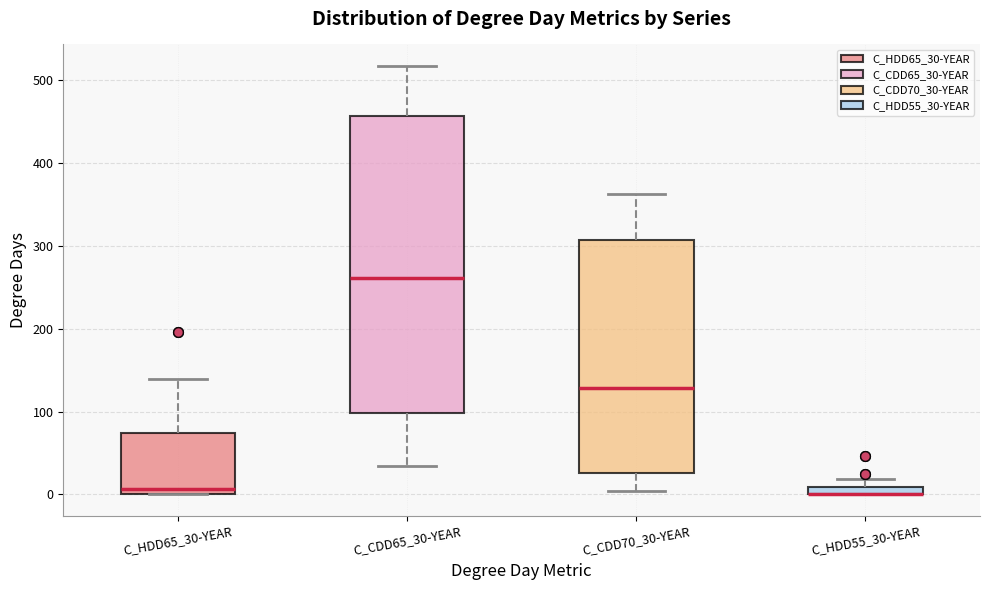

Comparing the boxes themselves (not the whiskers), which one is the tallest?

C_CDD65_30-YEAR